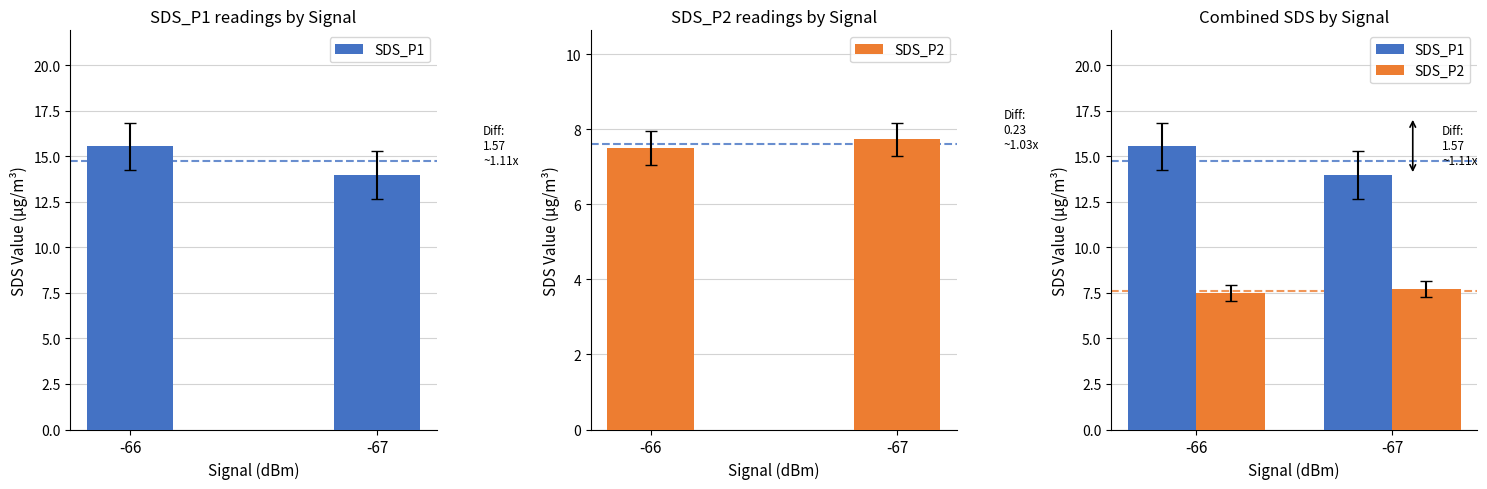

Which series has the widest spread of values?

SDS_P1